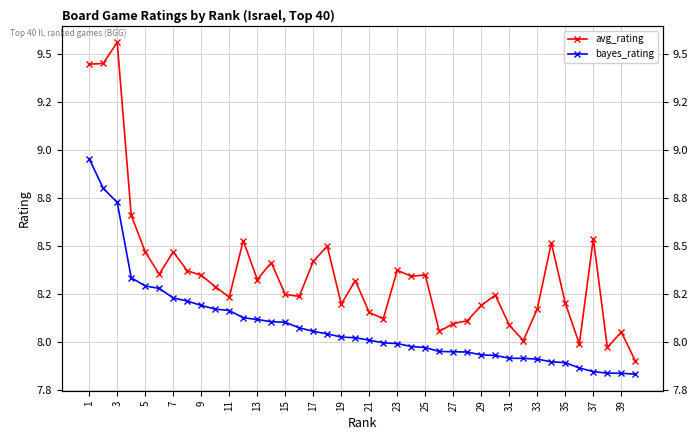

What is the value of the avg_rating point at the 27th from the left?

8.1